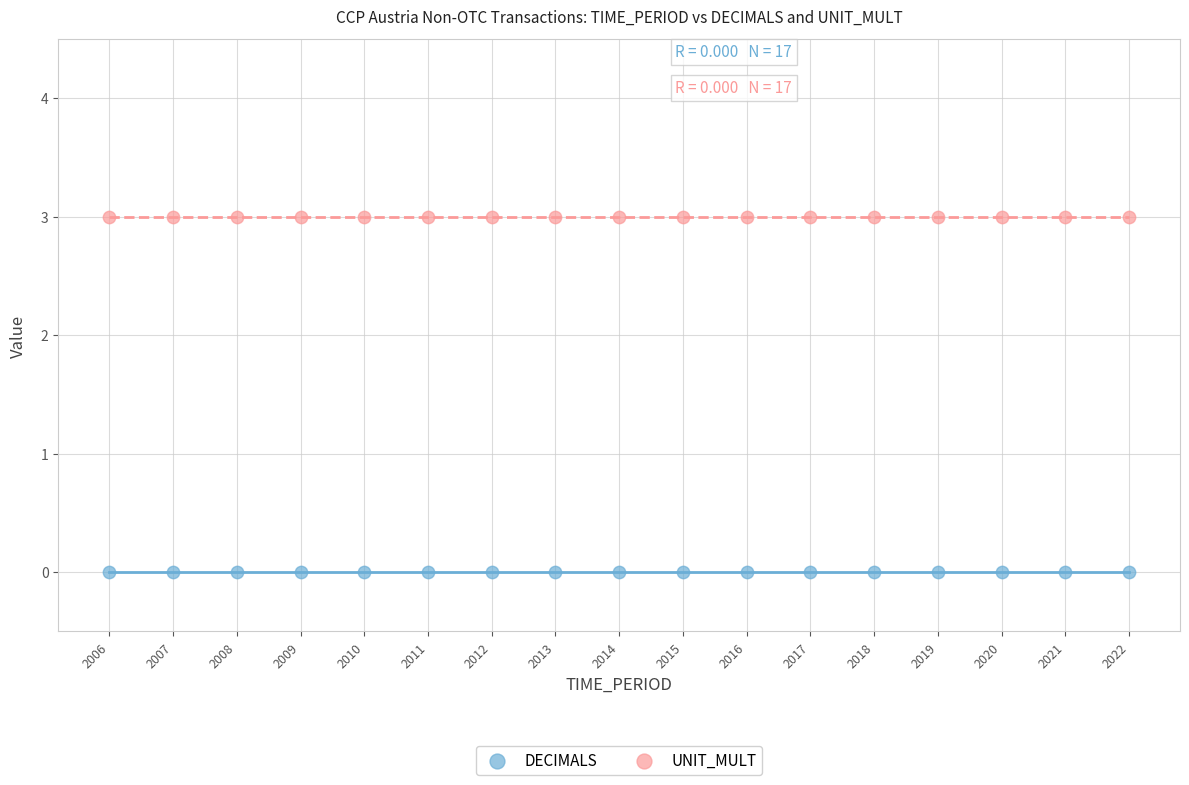

Which series contains the highest Y value?

UNIT_MULT